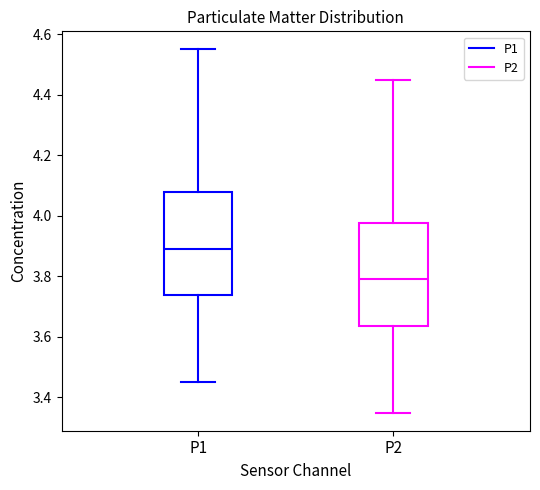

Reading left to right, read every box against the y-axis: the position of its median line, the range the box covers, and the ends of its whiskers. The values are not printed on the chart, so give them approximately, as read against the axis.

P1: median 3.90, box 3.74 to 4.08, whiskers 3.46 to 4.56
P2: median 3.80, box 3.64 to 3.98, whiskers 3.36 to 4.46